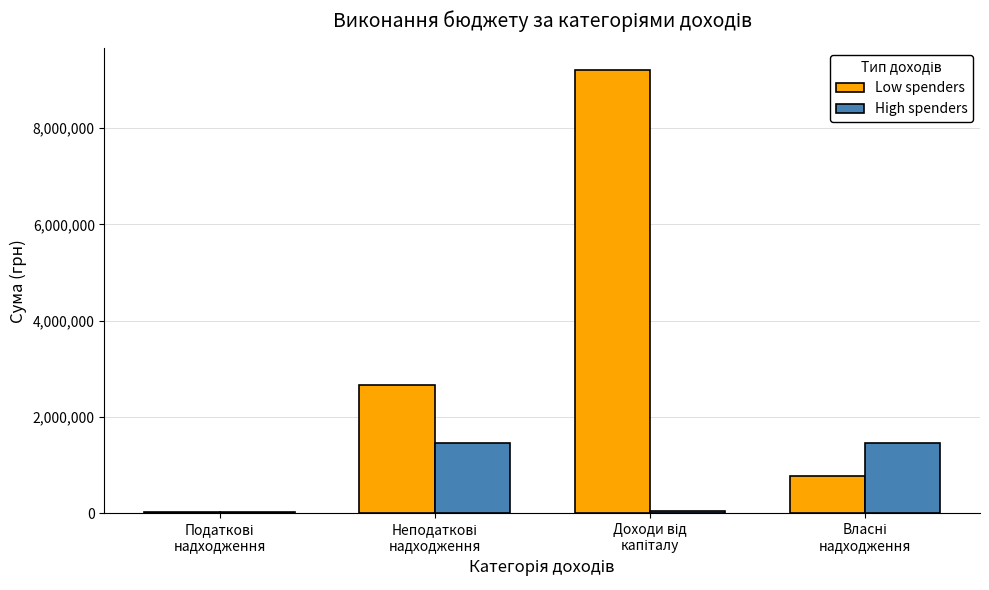

Rank the series by their maximum value, from highest to lowest.

Low spenders, High spenders